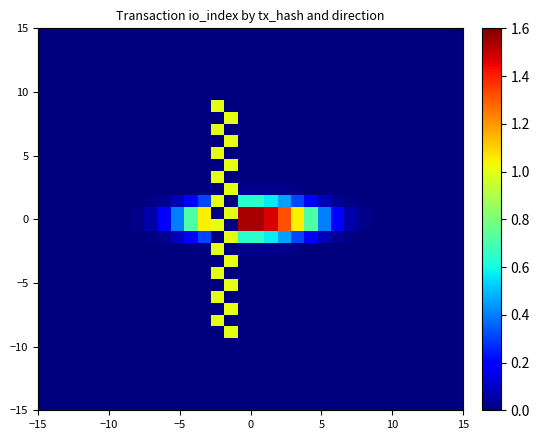

What is the maximum value shown in the chart?

1.5